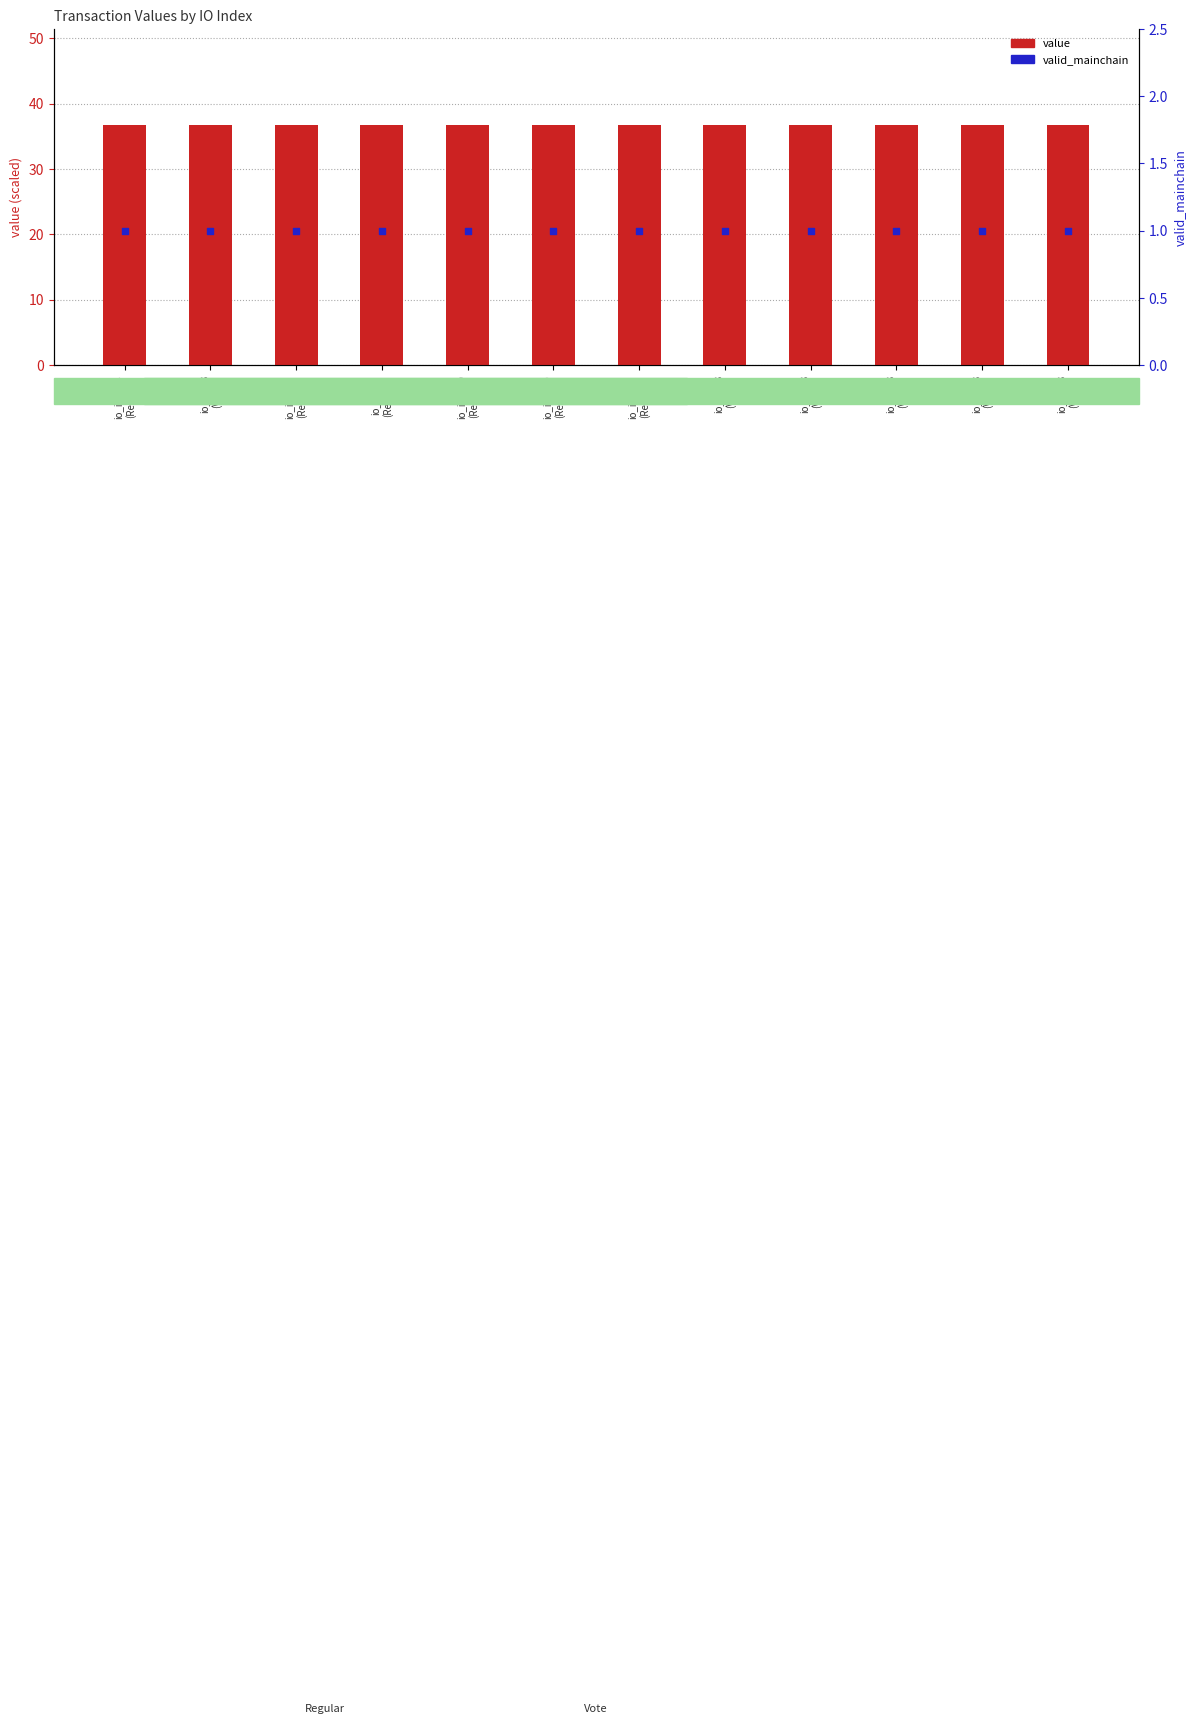

Which series contains the lowest Y value?

valid_mainchain